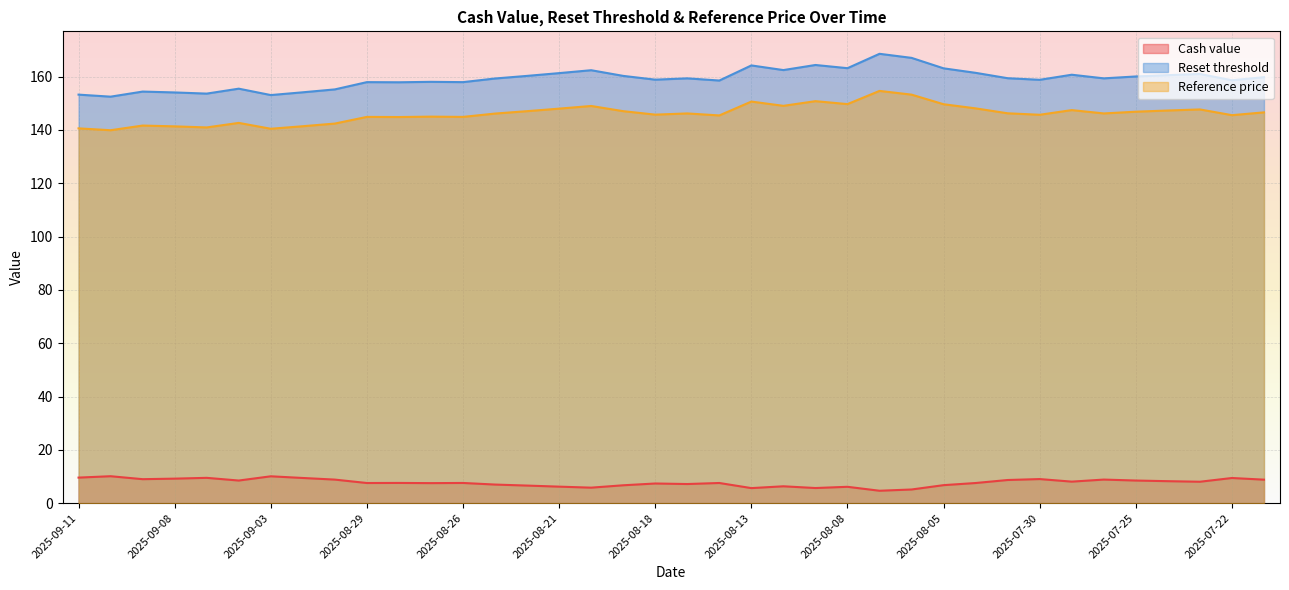

What is the sum of the Reference price values at 2025-08-06 and 2025-08-05?

302.9